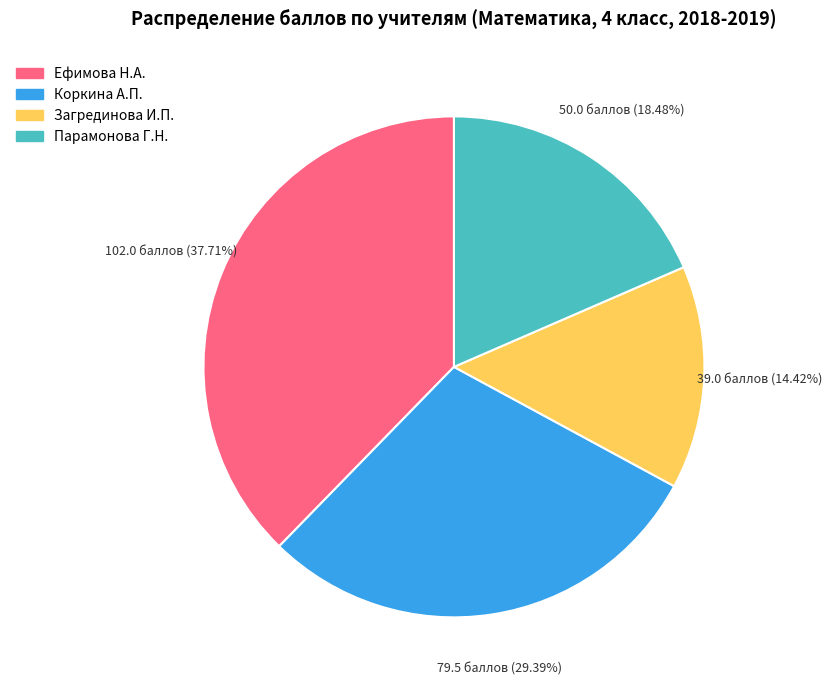

How many slices are in this pie chart?

4